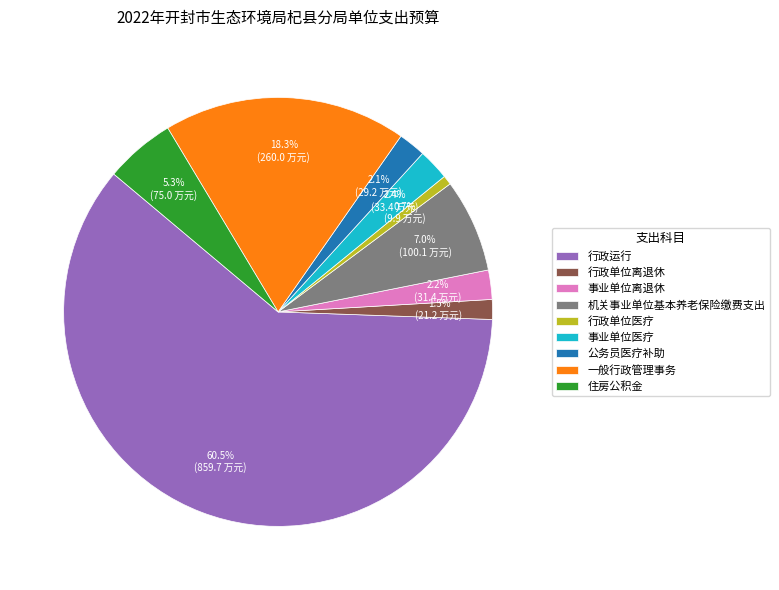

Count the number of slices in the pie.

9